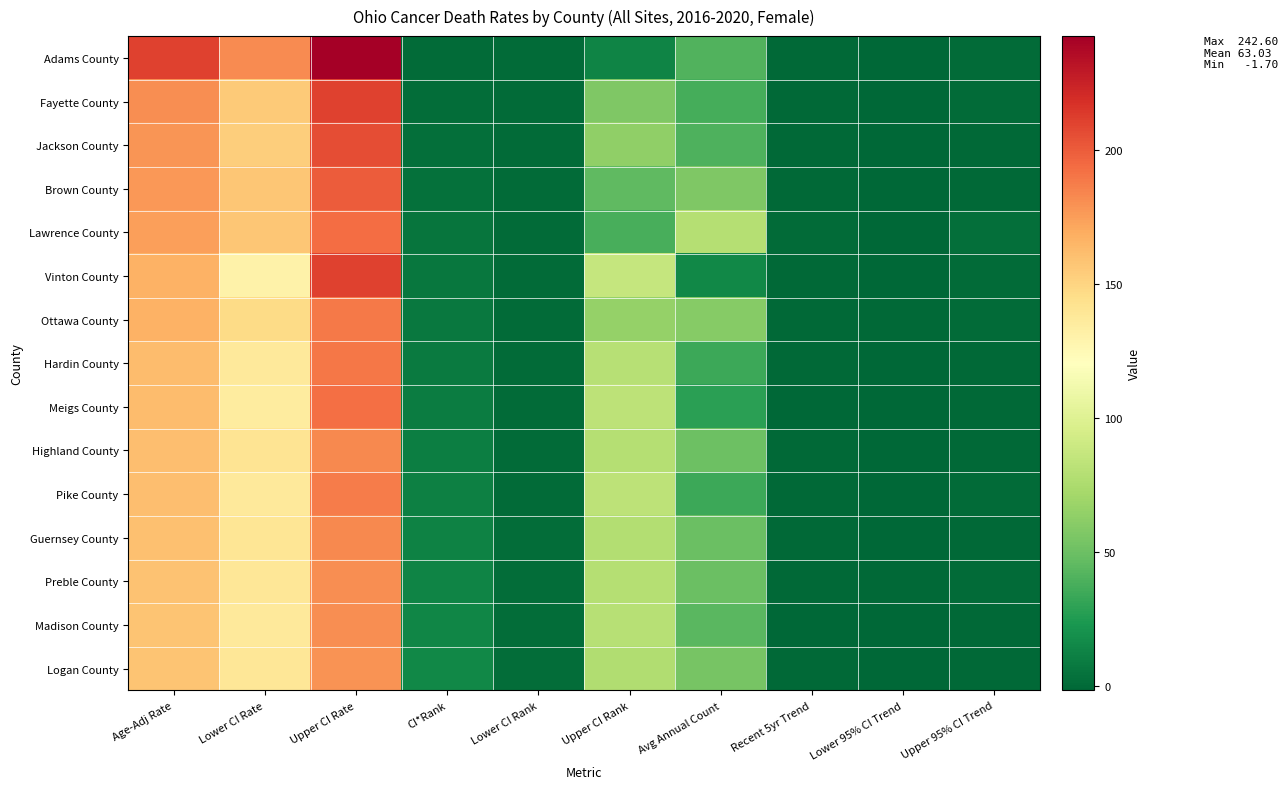

At which category does the chart reach its minimum across all series?

Lower 95% CI Trend